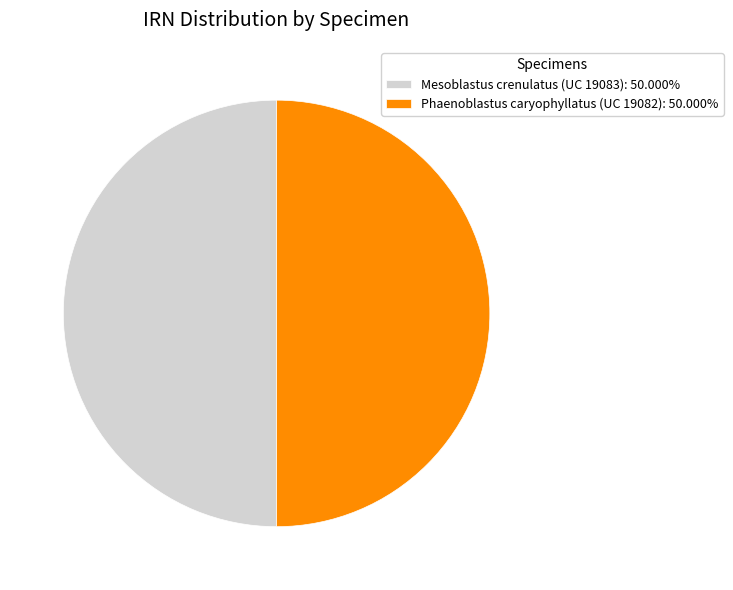

Is it true that Phaenoblastus caryophyllatus (UC 19082) is 40% of the pie?

False